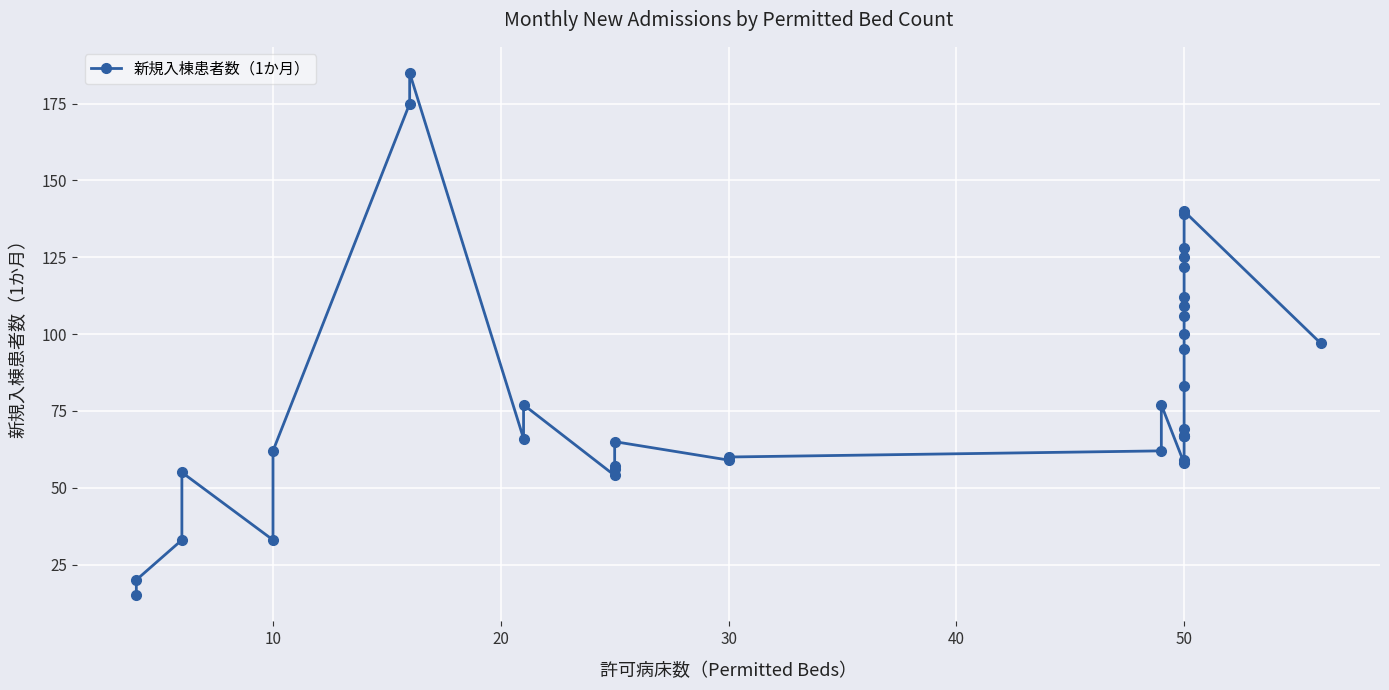

What is the smallest value displayed?

15